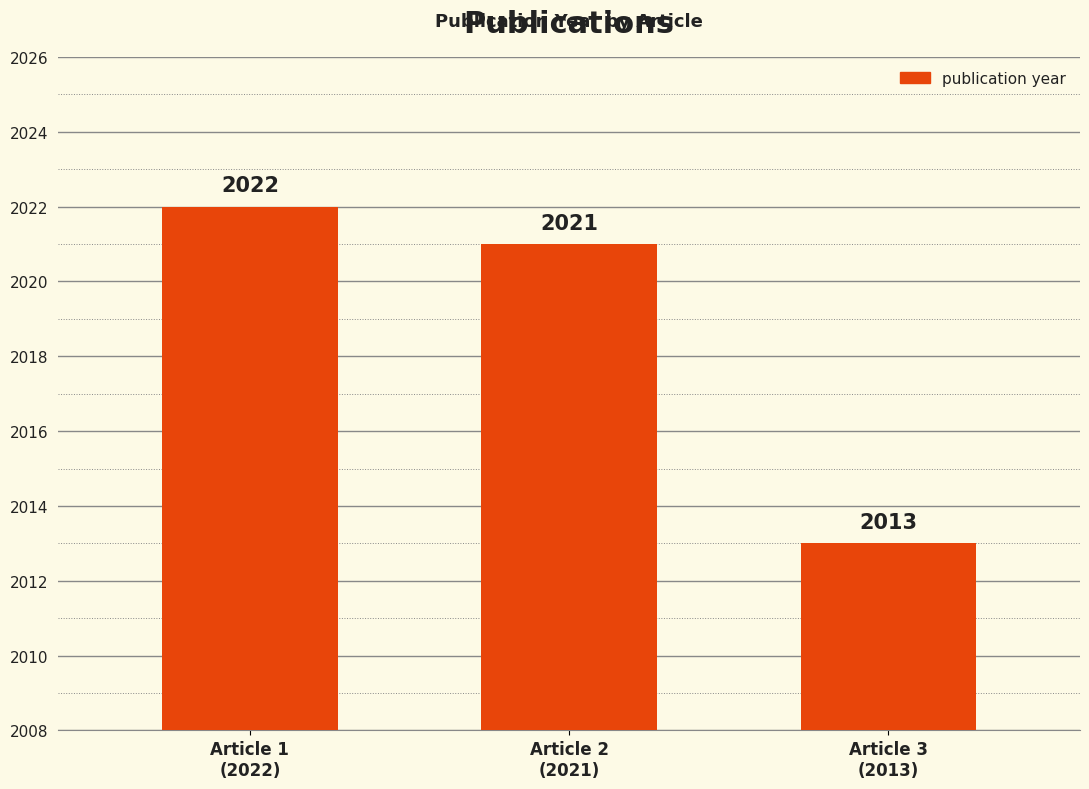

How many data points does each series have?

3